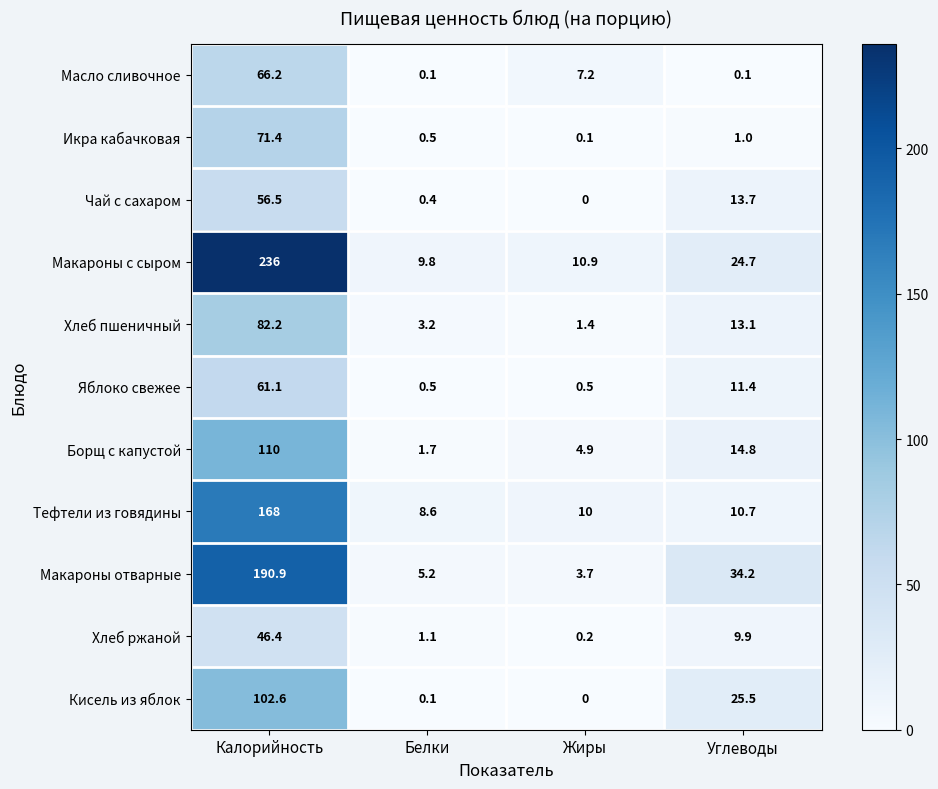

Which series has the largest range (max minus min)?

Макароны с сыром